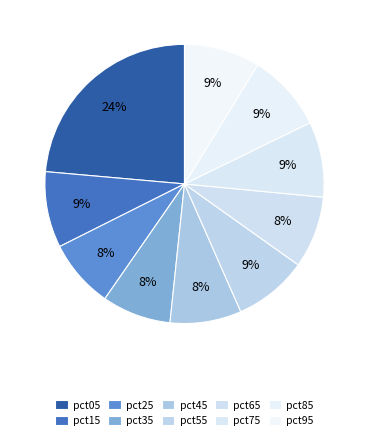

To the nearest percent, what portion does pct95 represent?

9%